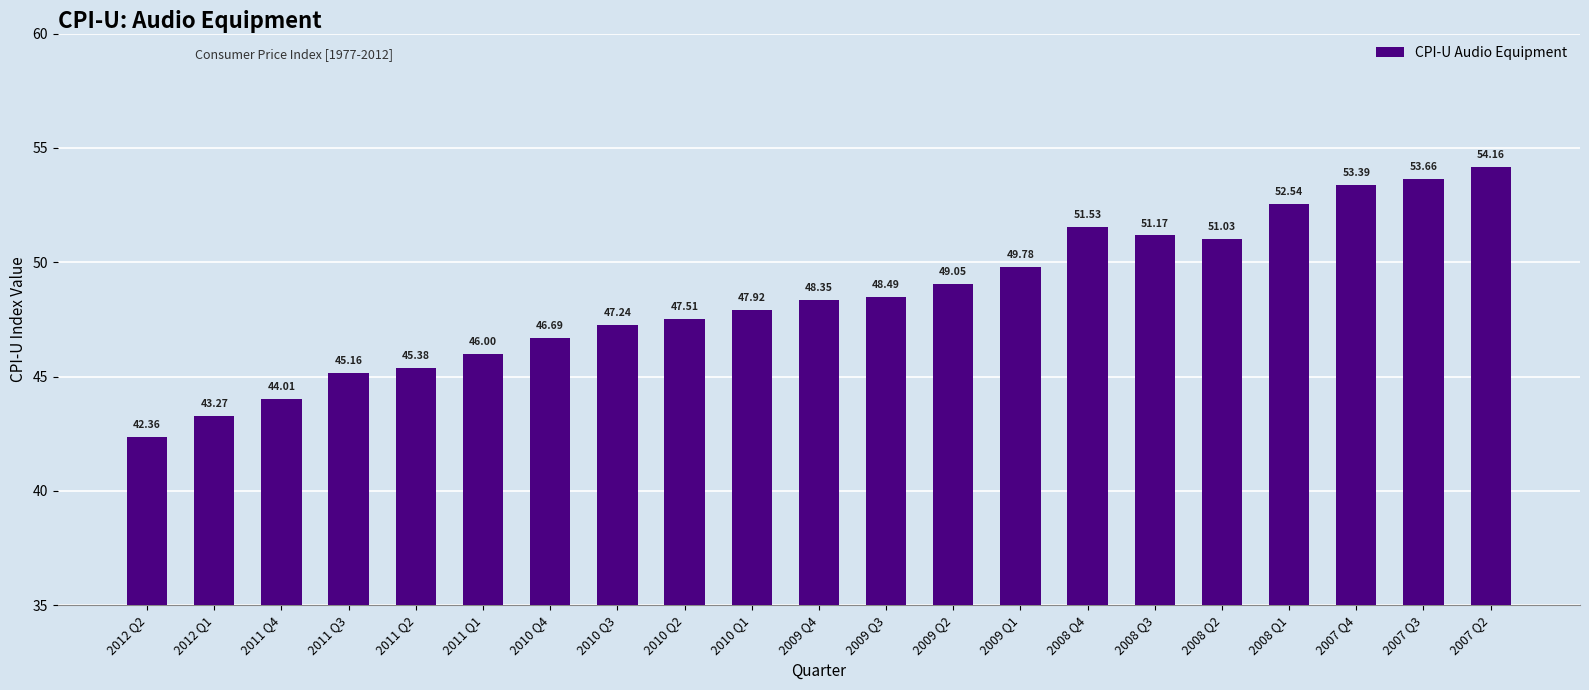

What is the ratio of the value at 2007 Q4 to the value at 2012 Q2?

1.3